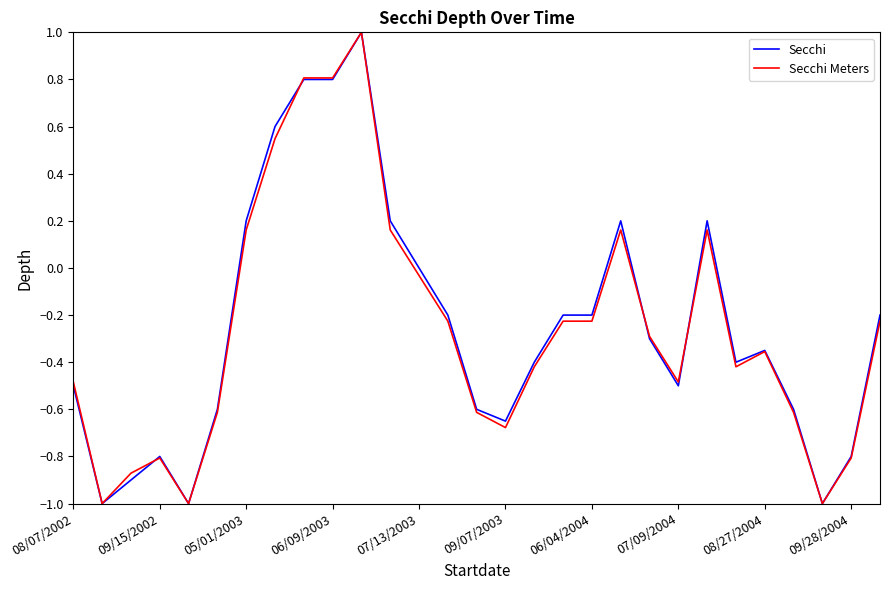

What is the sum of all Secchi Meters values?

-7.6